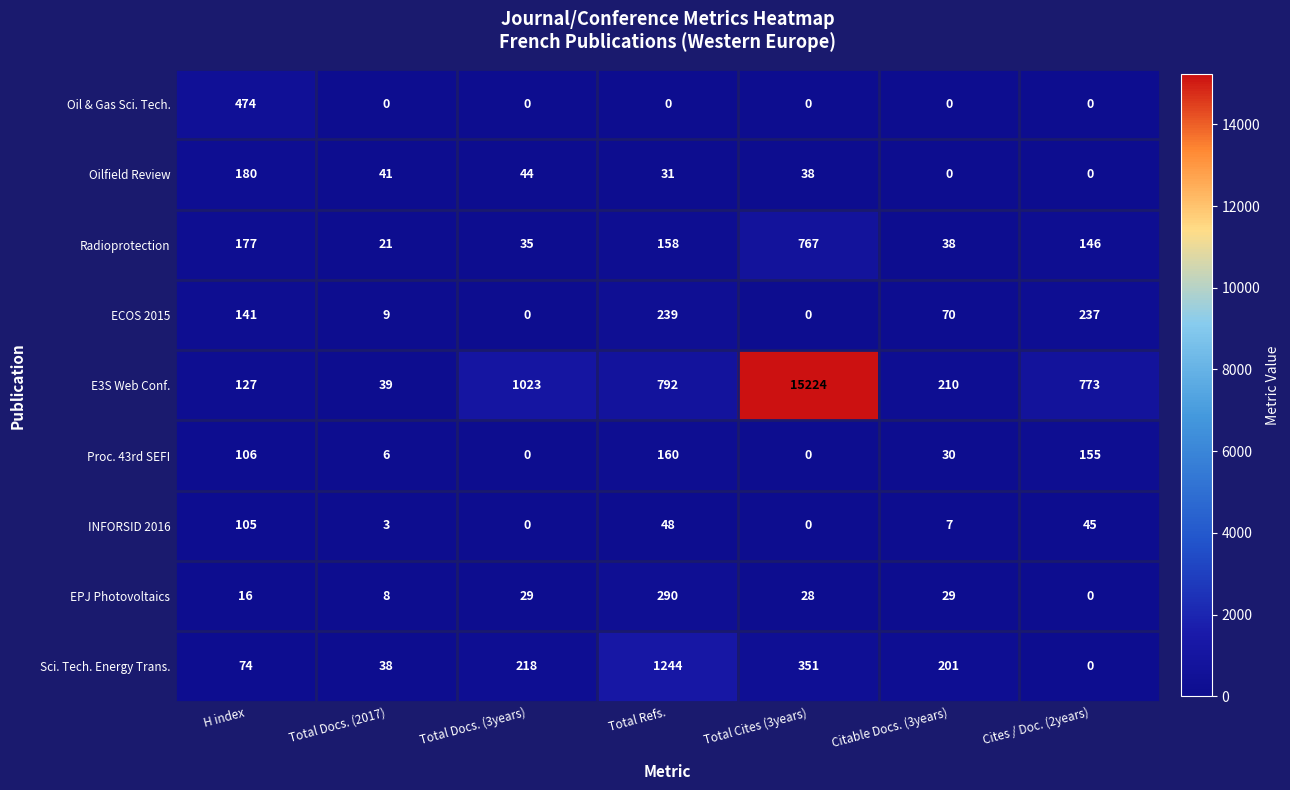

What is the sum of the E3S Web Conf. values at Cites / Doc. (2years) and H index?

900